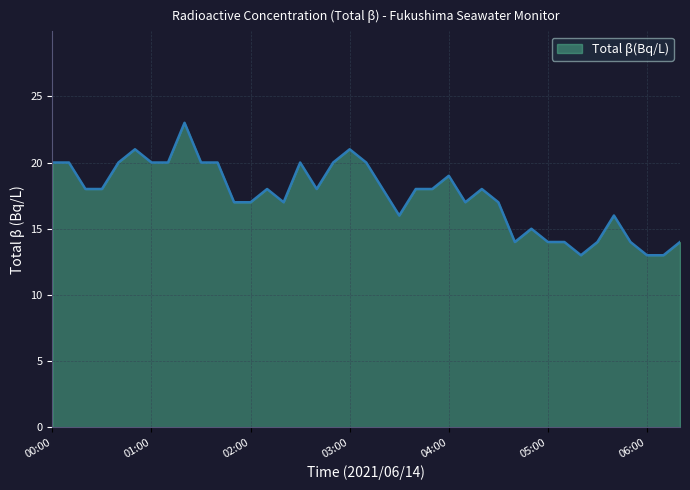

What is the maximum value shown in the chart?

23